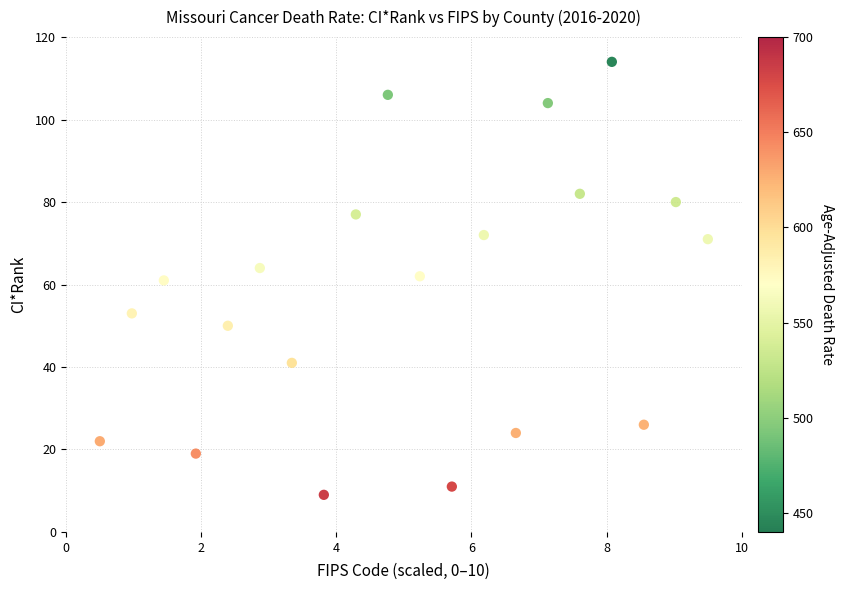

Count the number of points in this scatter plot.

20